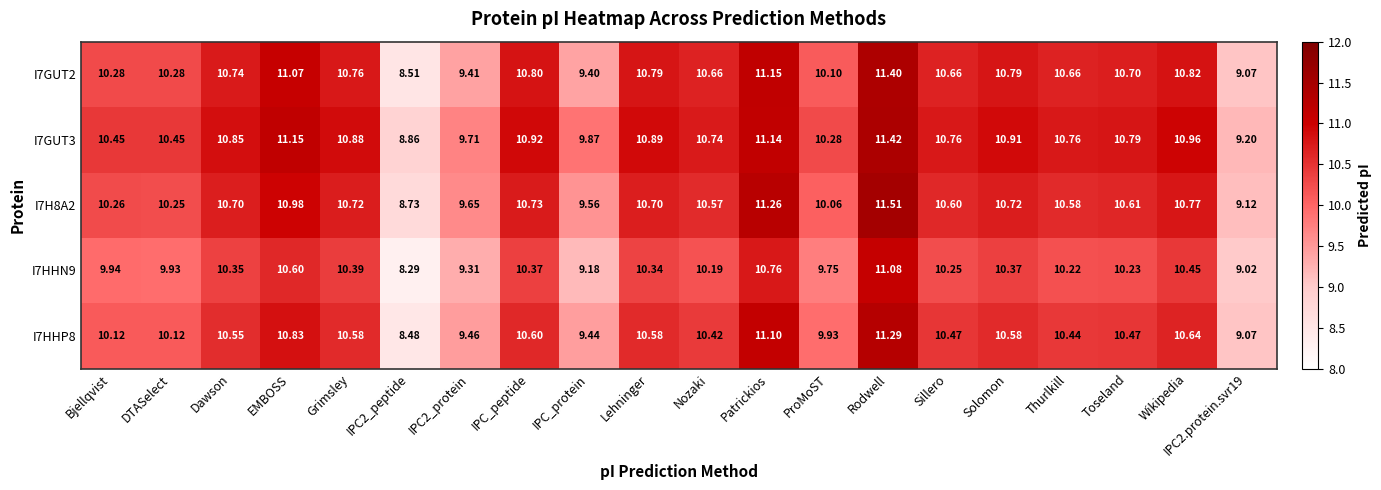

How many data points does each series have?

20